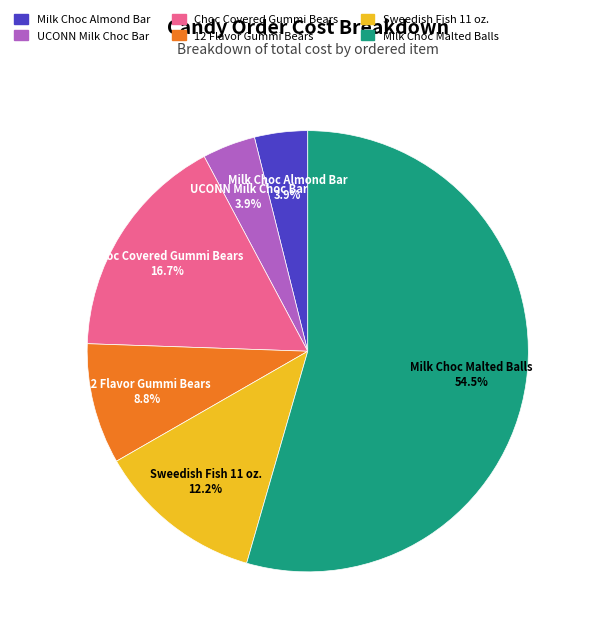

Is there a majority slice in this chart?

Yes